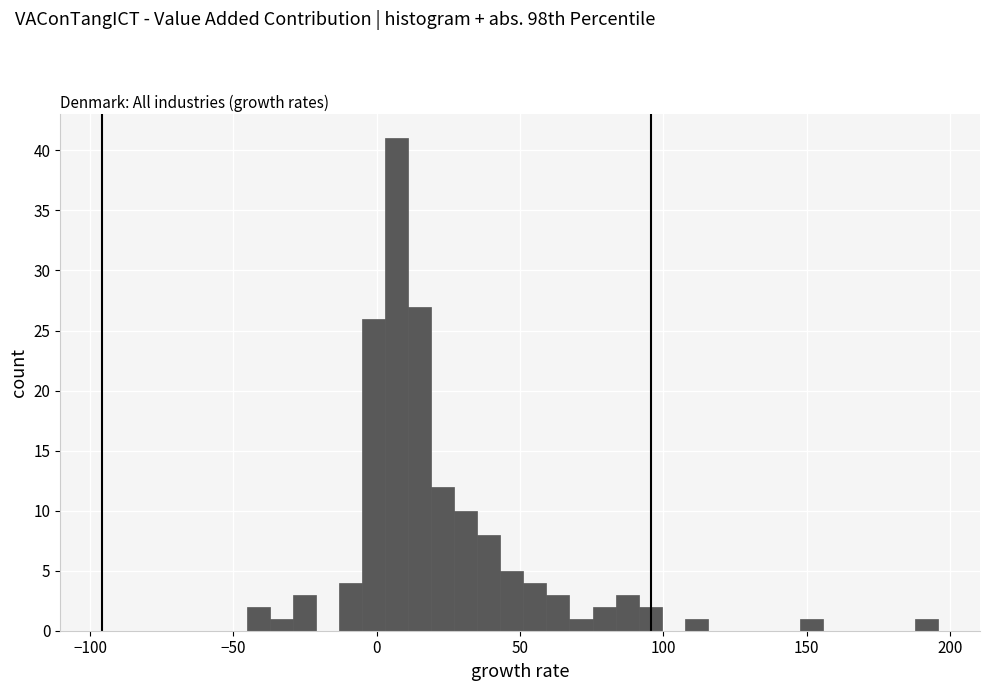

Around what value on the x-axis is the tallest bar? Give the approximate position of its centre, as read against the axis.

5